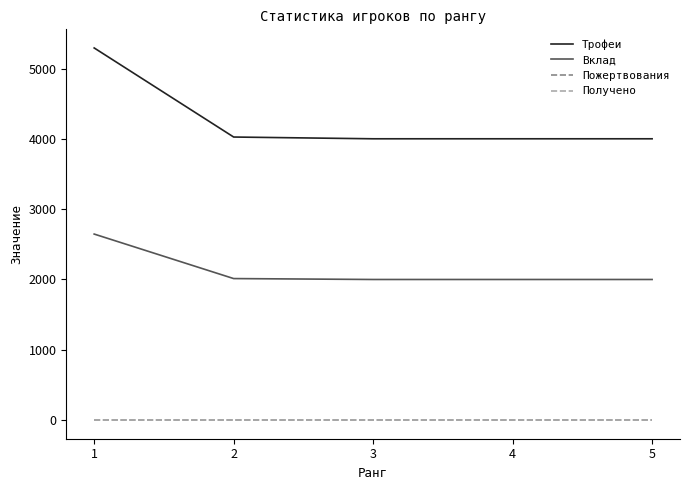

Does the chart have visible grid lines?

No